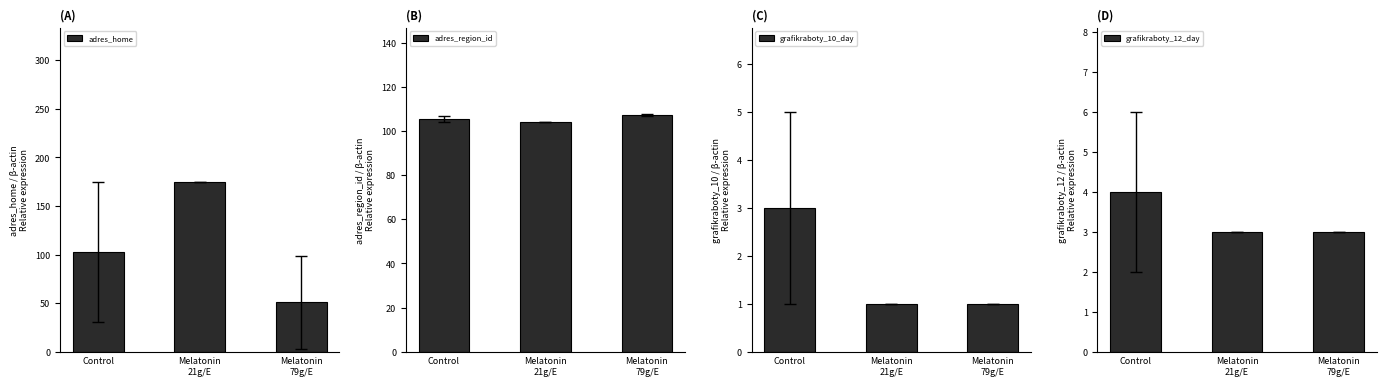

What is the difference between the maximum and minimum values in the adres_home series?

124